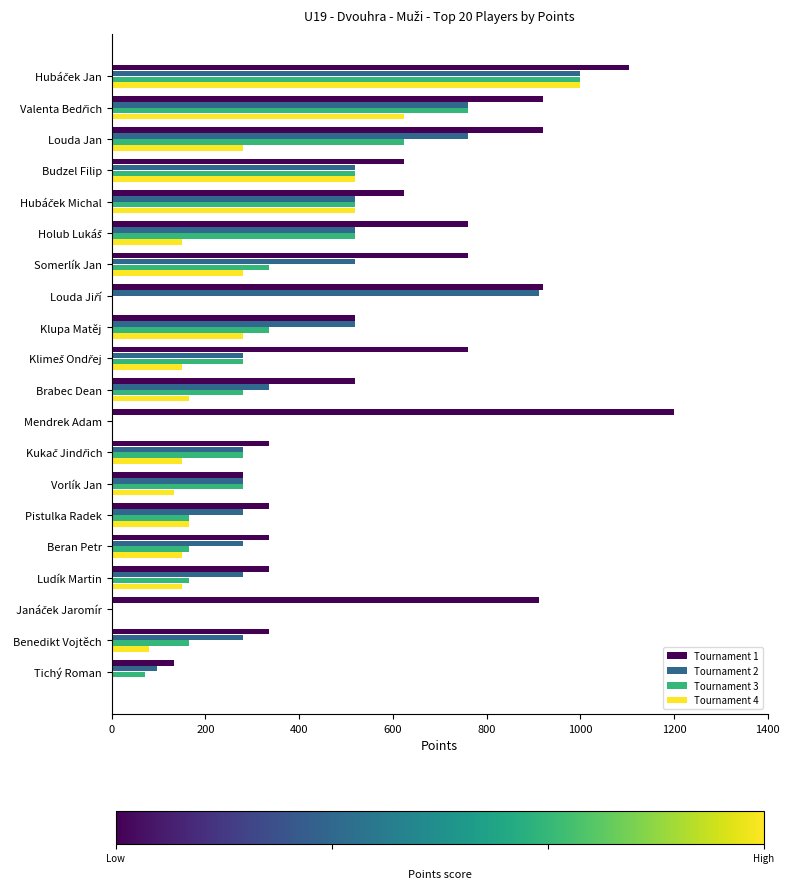

Which series has the widest spread of values?

Tournament 1